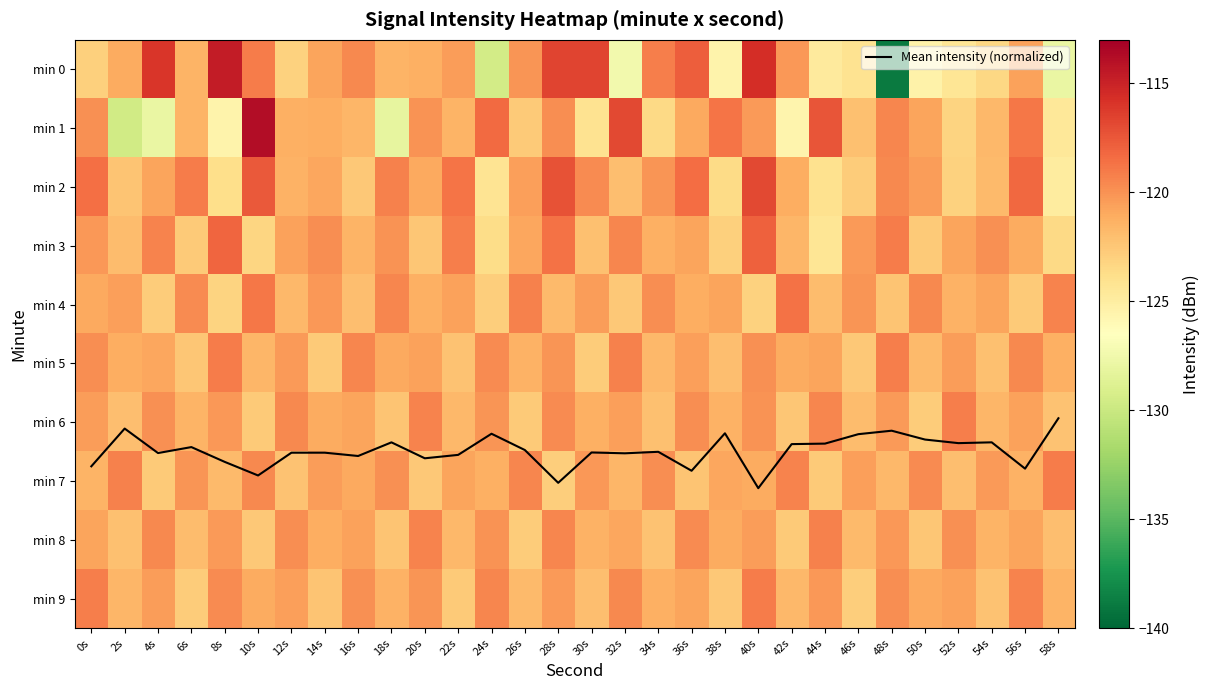

Where is min 5 nearest to the value -120?

28s